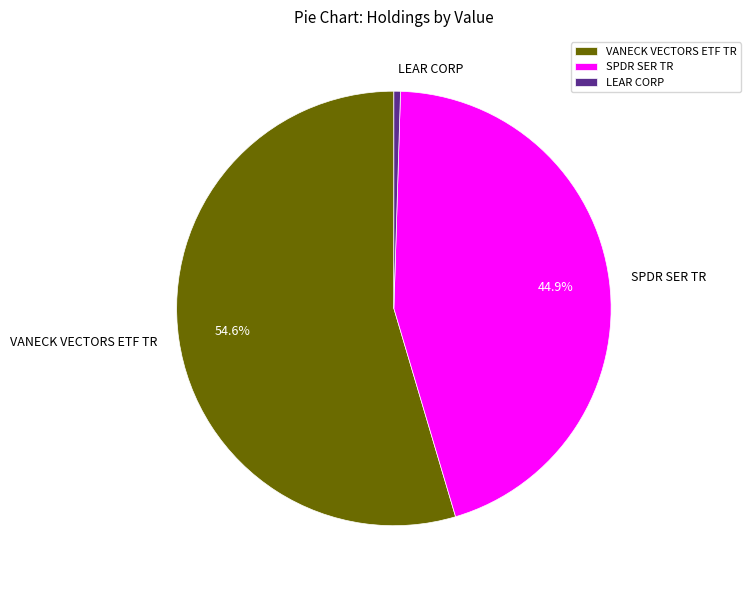

To the nearest percent, what is the difference between the largest and smallest slice percentages?

54%